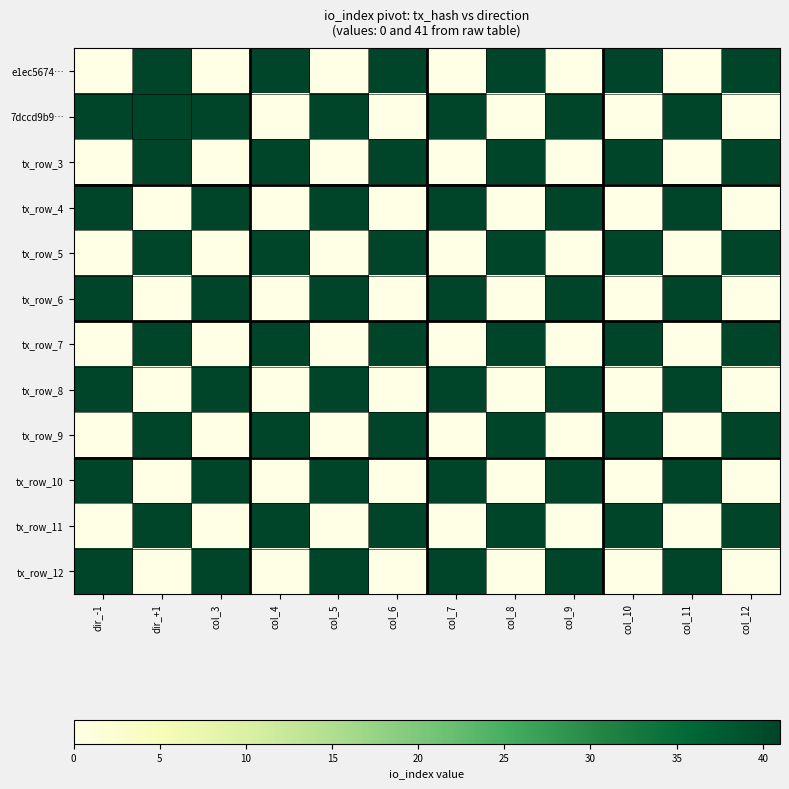

Between col_6 and col_11, which series saw the biggest shift?

e1ec5674…